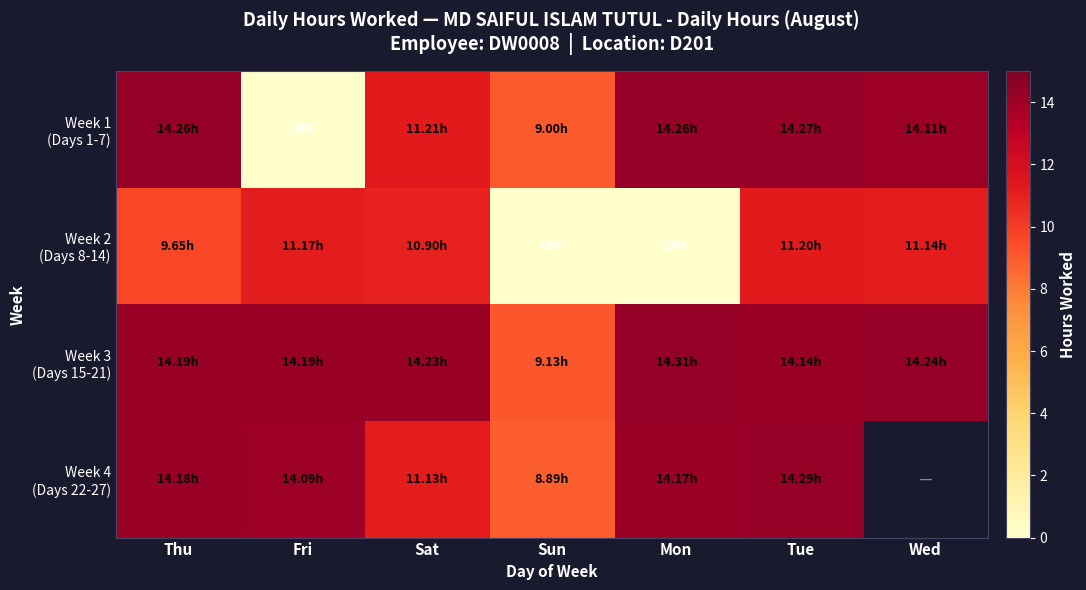

How many values in the Week 1 (Days 1-7) series exceed 14?

4